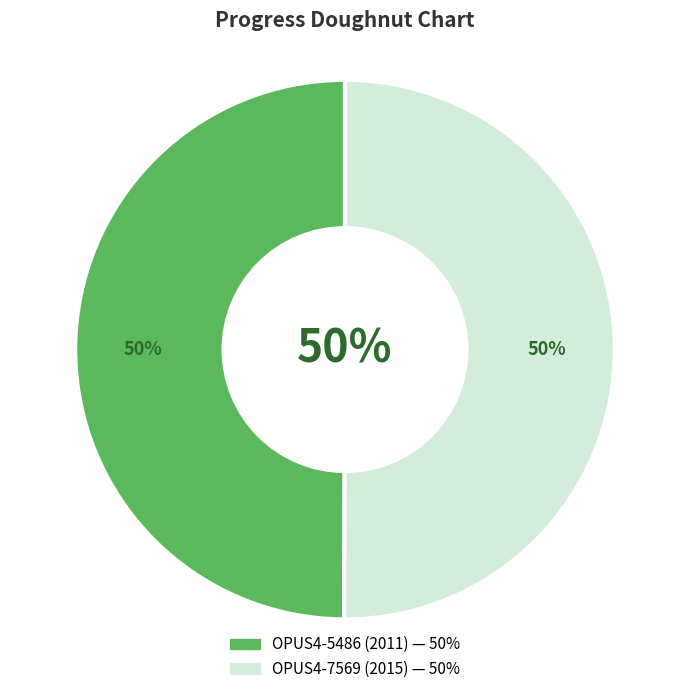

Which slice is the largest?

OPUS4-7569 (2015)